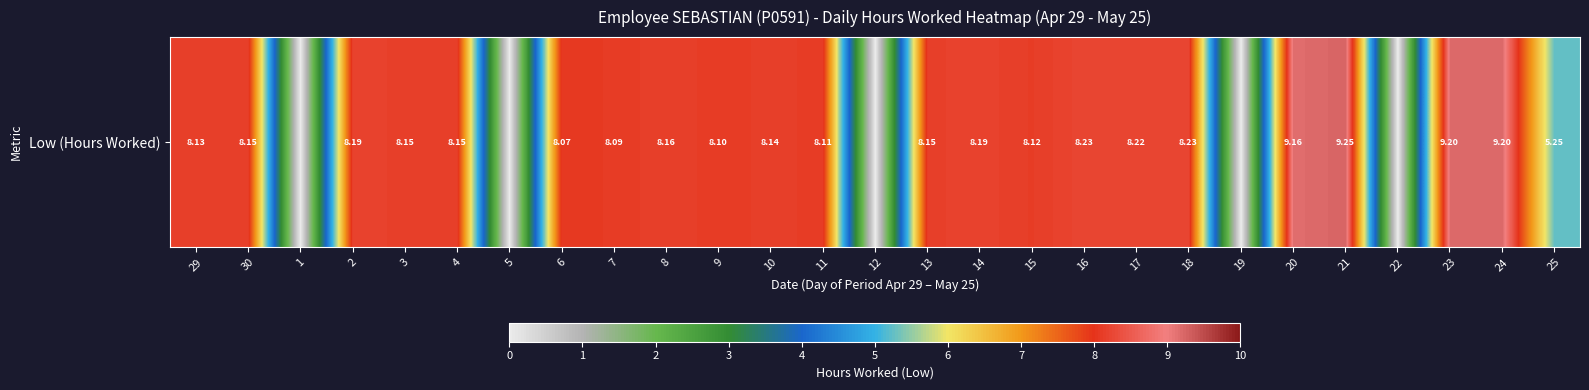

Which label corresponds to the smallest value in the chart?

1